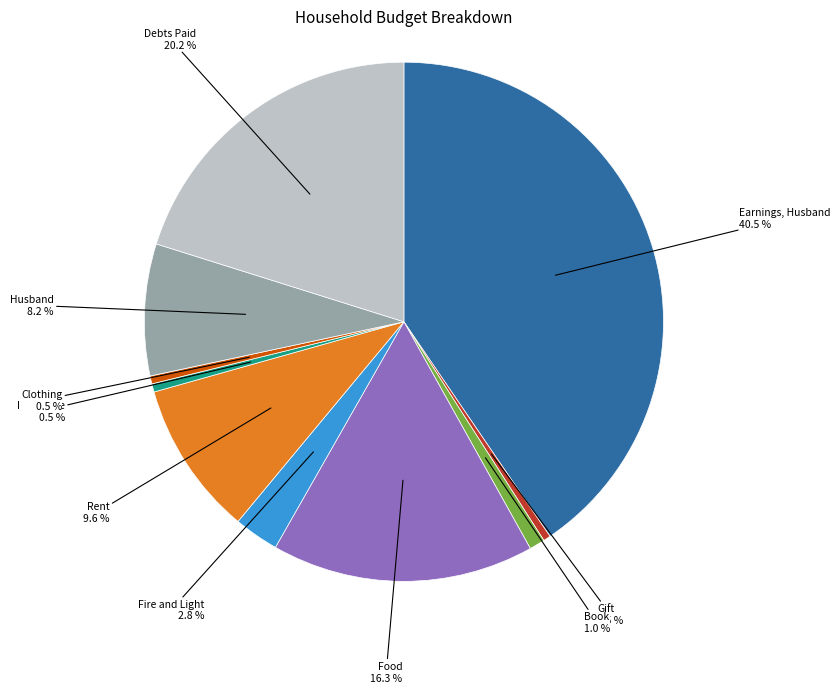

Which has a higher value, Book or Gift?

Book